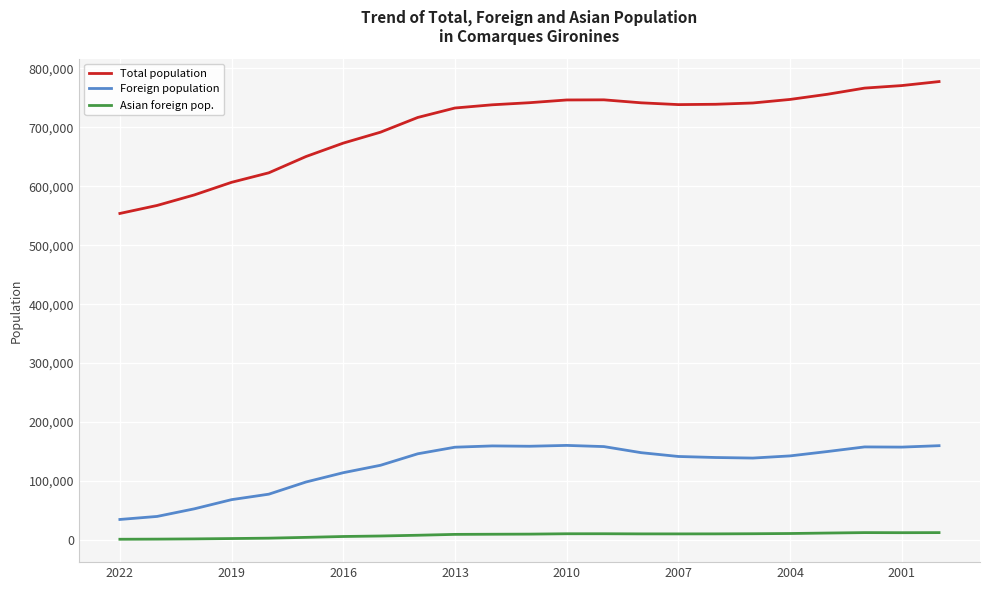

Which series has the largest total across all categories?

Total population